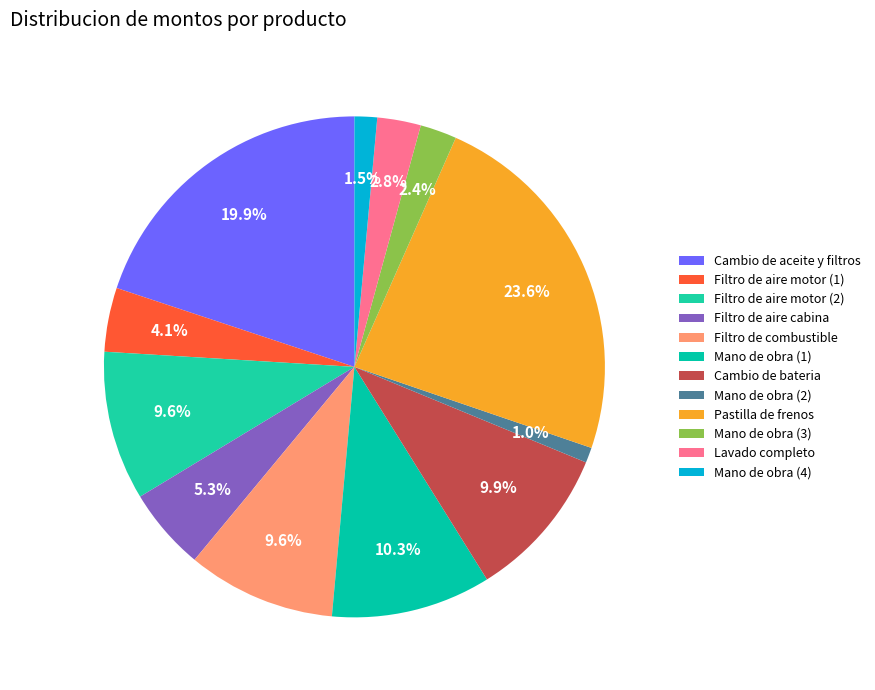

What is the smallest slice in the pie chart?

Mano de obra (2)